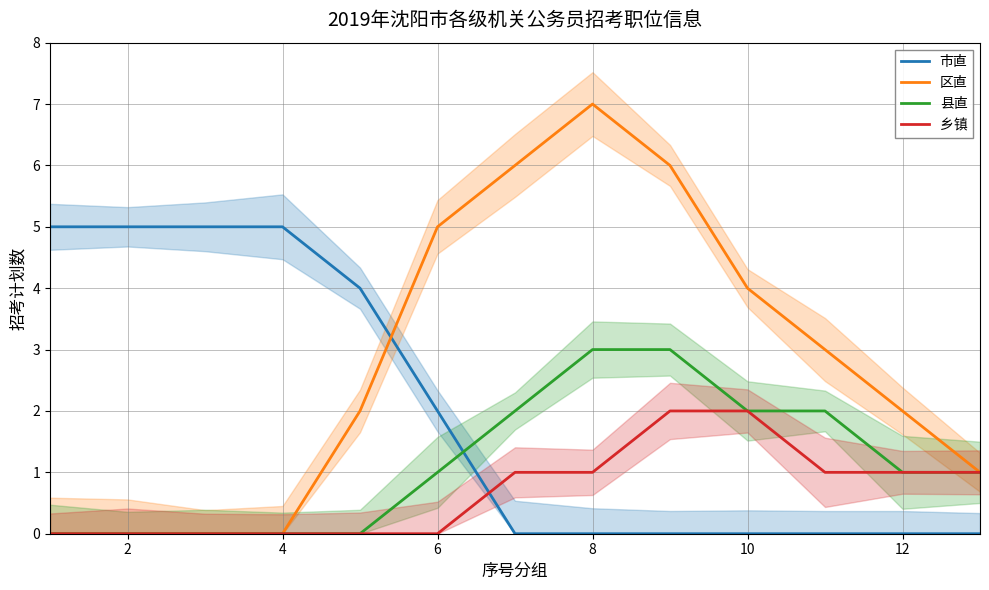

How many times do 区直 and 市直 cross each other?

1